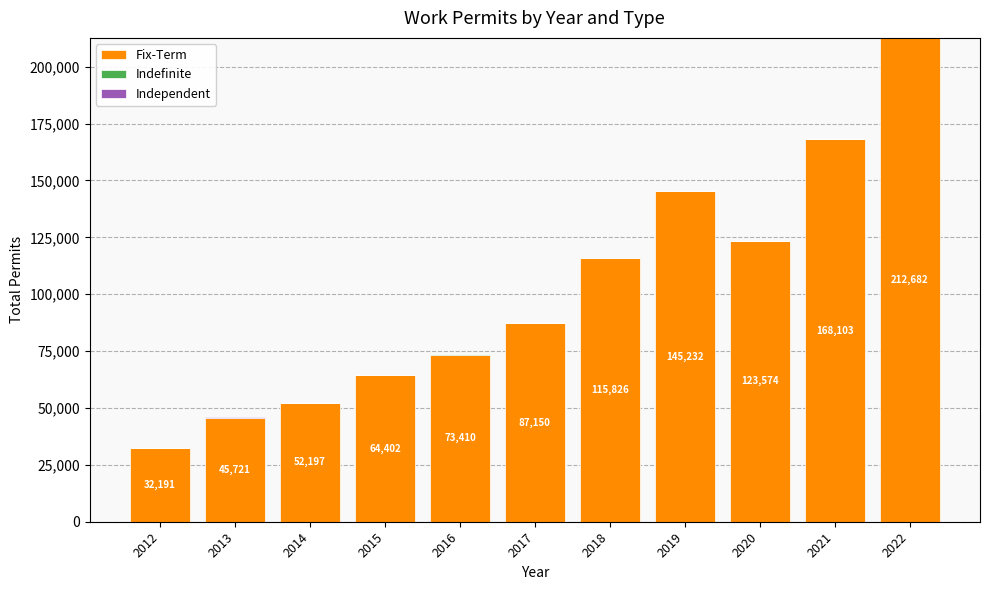

Does the chart contain stacked bars?

Yes